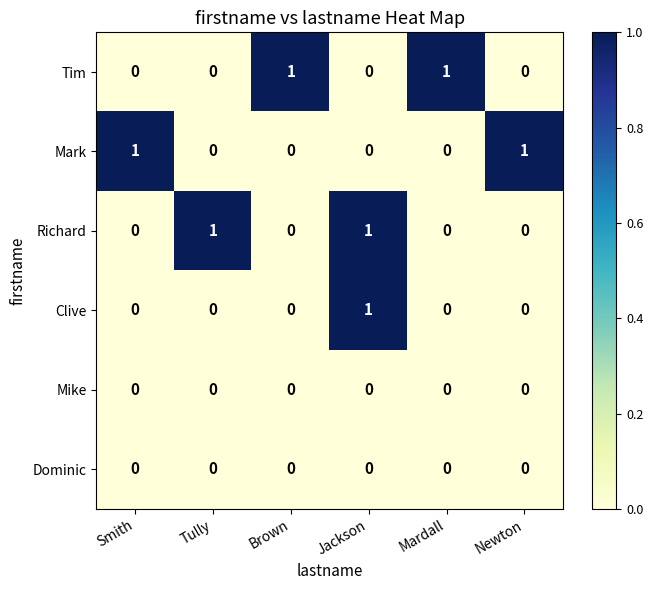

How many Clive values are between 0 and 1?

6